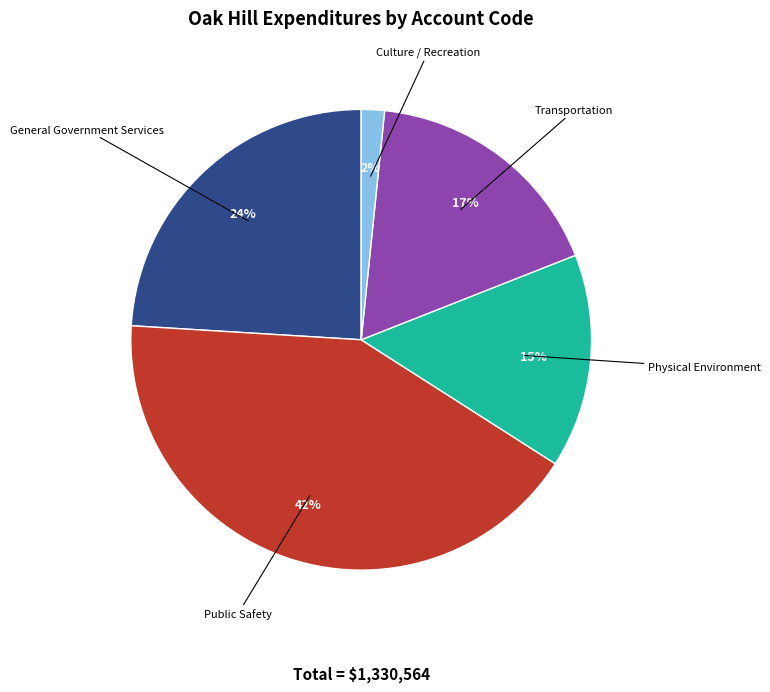

Rank the categories by value from highest to lowest.

Public Safety, General Government Services, Transportation, Physical Environment, Culture / Recreation